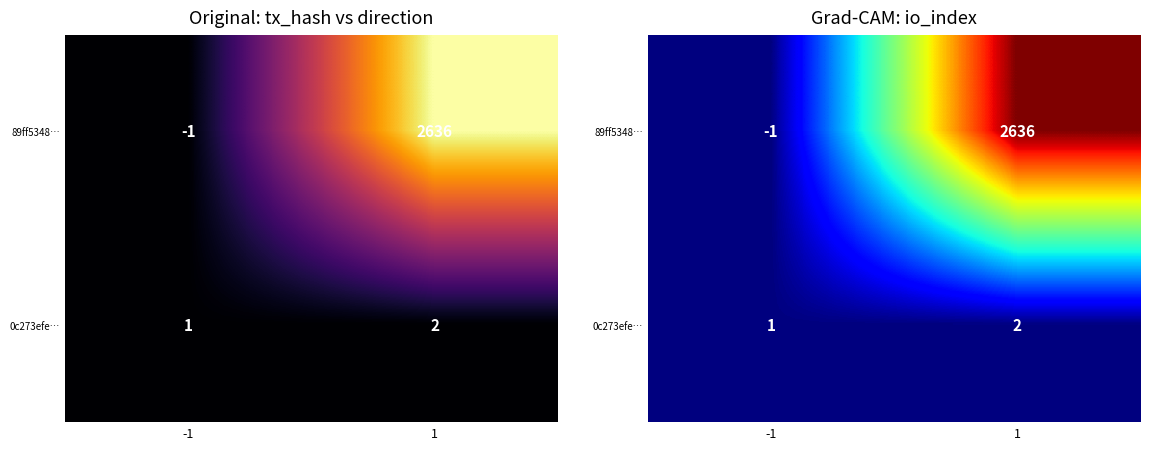

At 1, list the series in order from smallest to largest.

0c273efe…, 89ff5348…